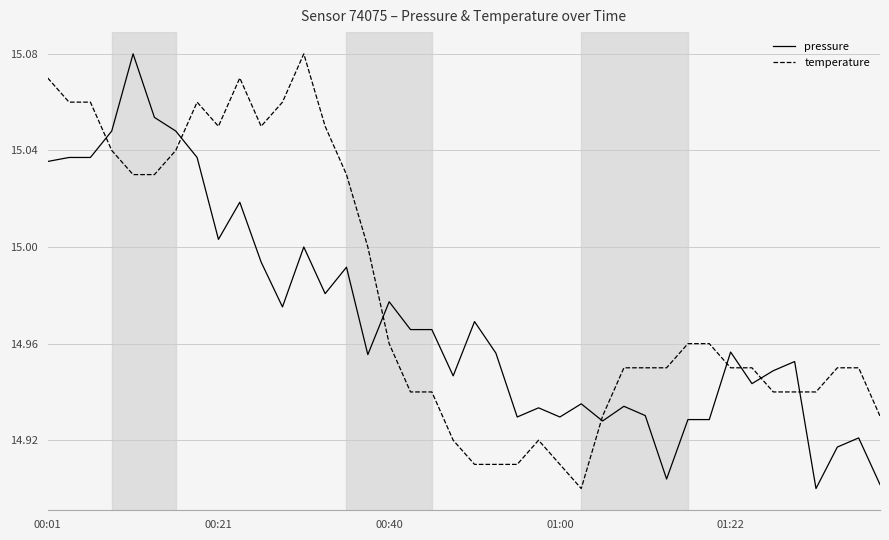

Which series has the largest total across all categories?

temperature